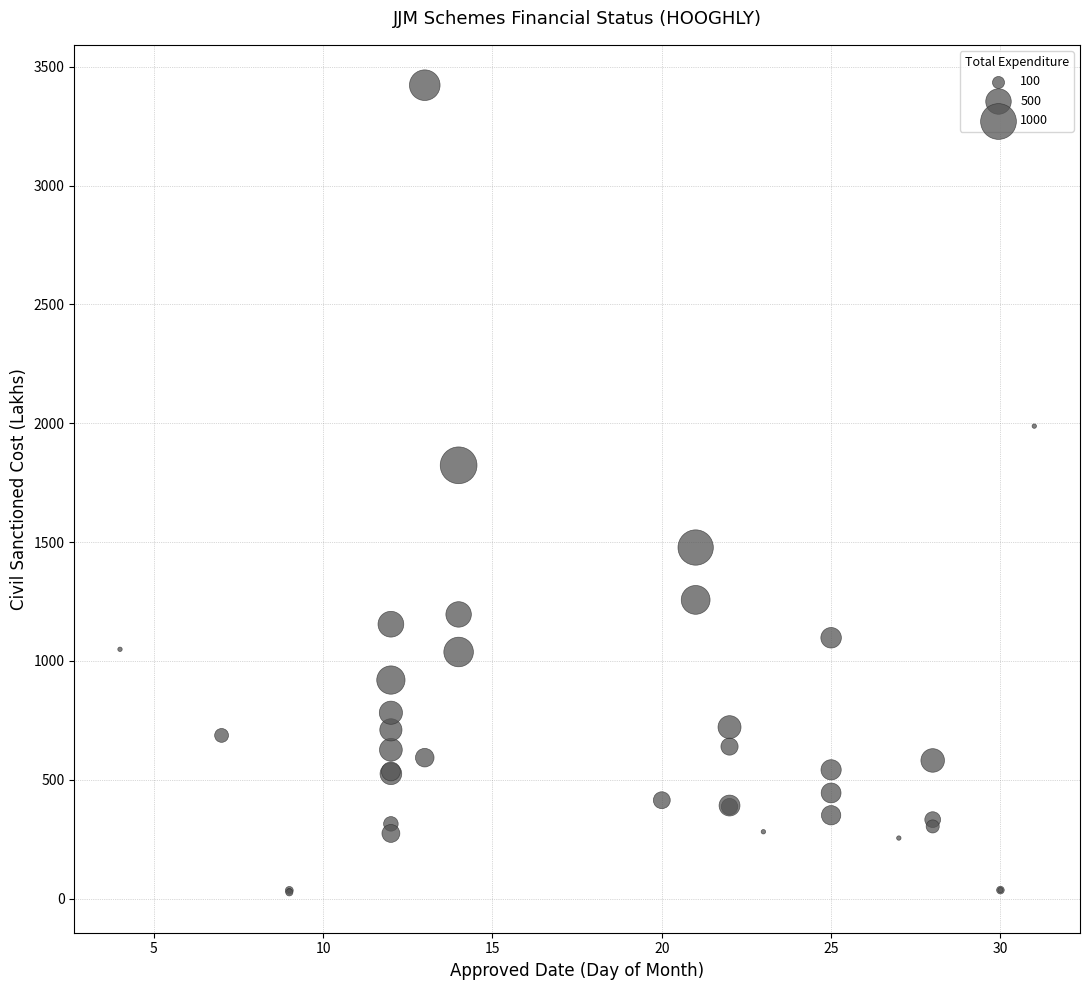

What Y value in the scatter plot is closest to 1724?

1822.9